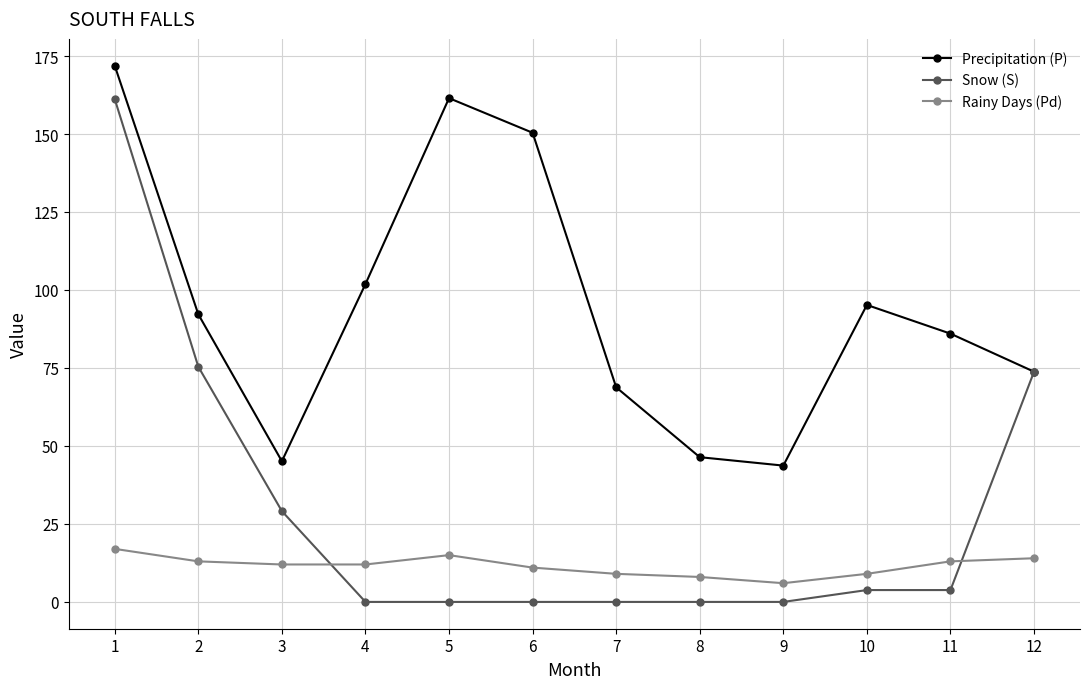

Which category has the highest value in the Precipitation (P) series?

1